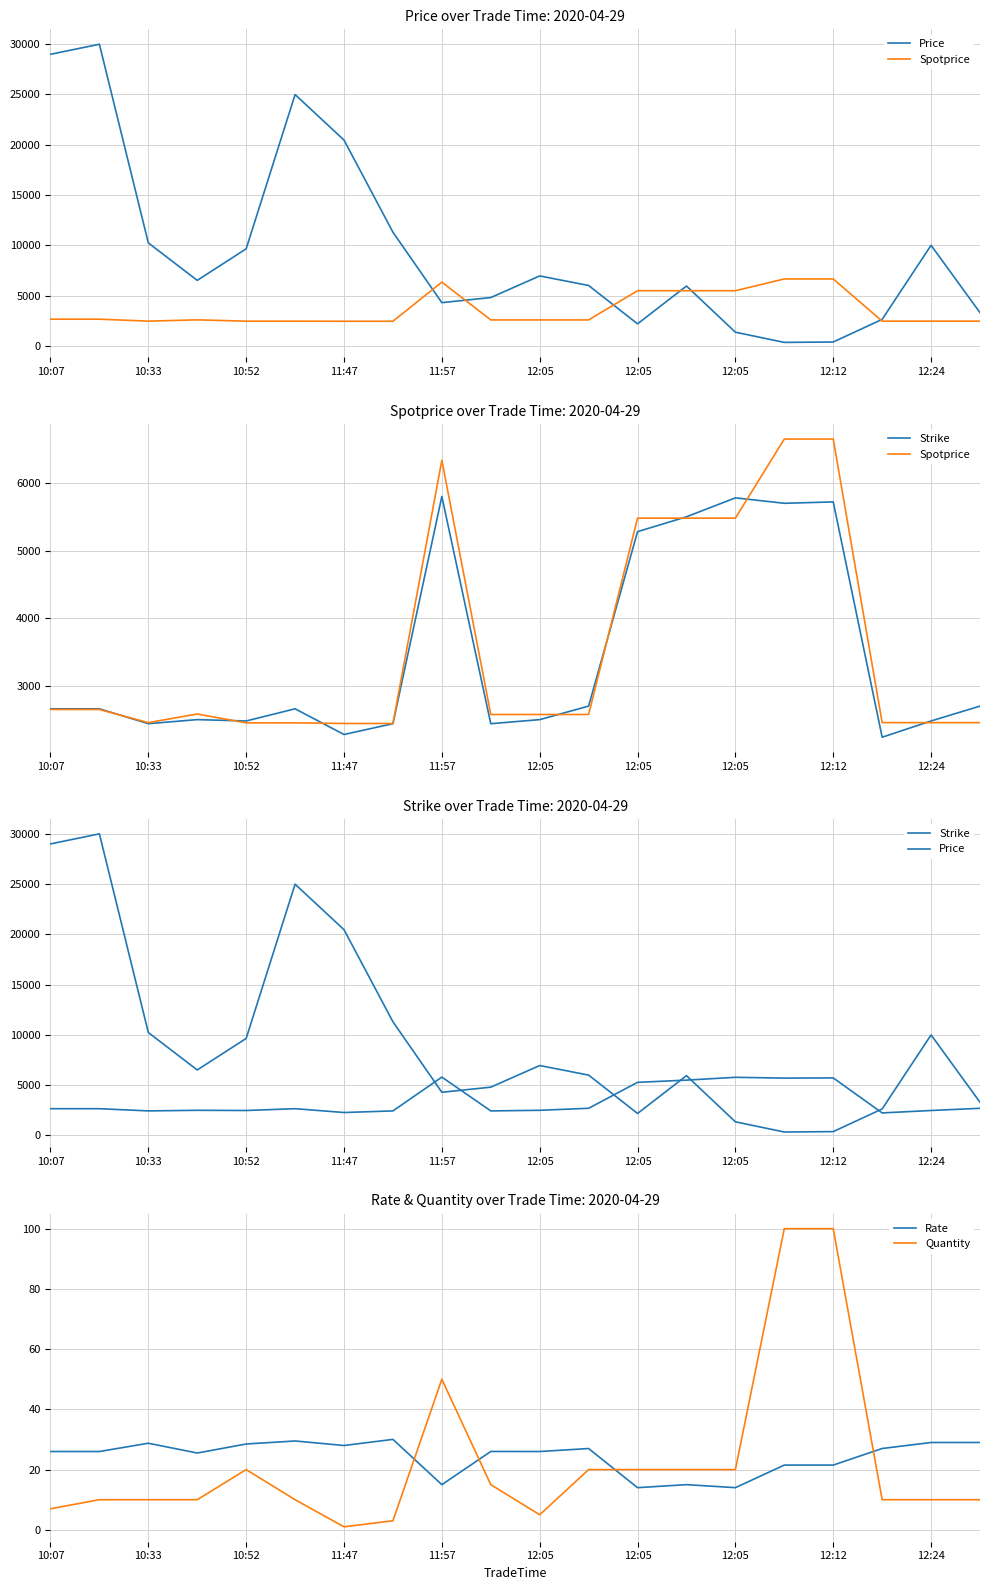

Reading left to right, extract all data points from this chart.

Price: 28983.0	29983.0	10233.0	6509.0	9644.0	24979.0	20456.0	11300.0	4294.0	4800.0	6950.0	6000.0	2186.0	5945.0	1355.0	342.0	381.0	2635.0	9996.0	3298.0
Spotprice: 2650.0	2650.0	2455.5	2583.0	2452.2	2452.0	2443.0	2443.0	6335.5	2576.0	2576.0	2576.0	5480.0	5480.0	5480.0	6650.0	6650.0	2455.5	2455.5	2455.5
Strike: 2660.0	2660.0	2440.0	2500.0	2480.0	2660.0	2280.0	2440.0	5800.0	2440.0	2500.0	2700.0	5280.0	5500.0	5780.0	5700.0	5720.0	2240.0	2480.0	2700.0
Rate: 26.0	26.0	28.8	25.5	28.5	29.5	28.0	30.0	15.0	26.0	26.0	27.0	14.0	15.0	14.0	21.5	21.5	27.0	29.0	29.0
Quantity: 7.0	10.0	10.0	10.0	20.0	10.0	1.0	3.0	50.0	15.0	5.0	20.0	20.0	20.0	20.0	100.0	100.0	10.0	10.0	10.0